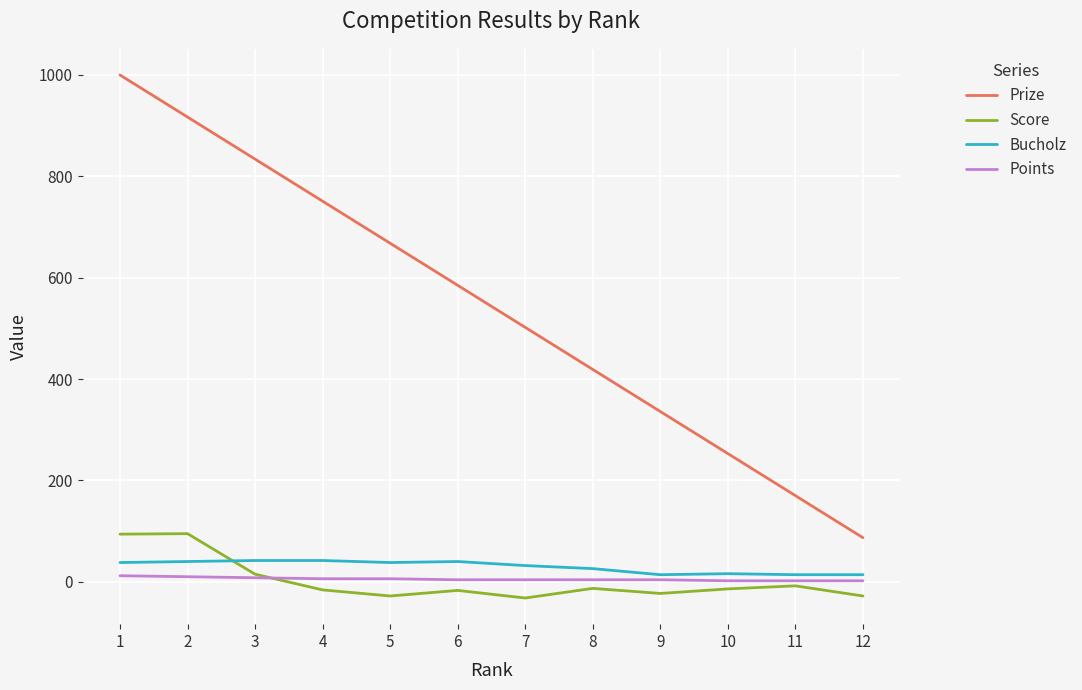

True or false: Points and Prize intersect in this chart.

False